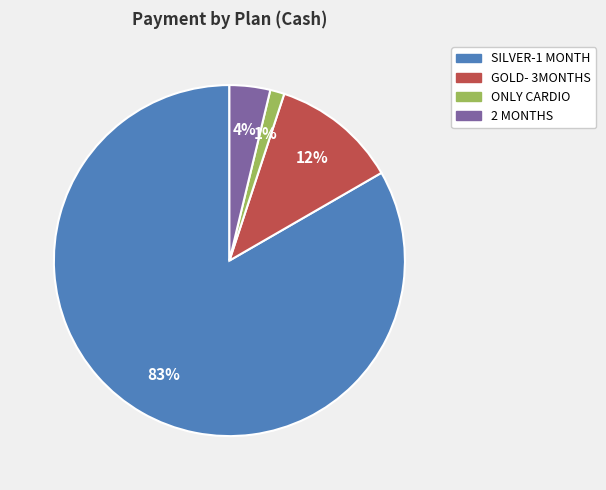

To the nearest percent, what is the difference between the largest and smallest slice percentages?

82%